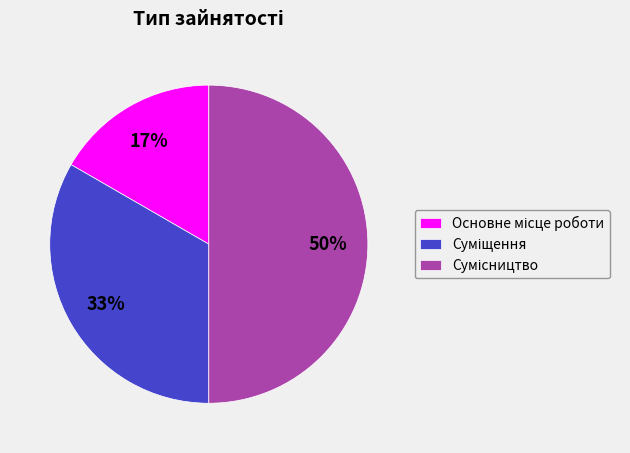

How many segments does this pie chart have?

3